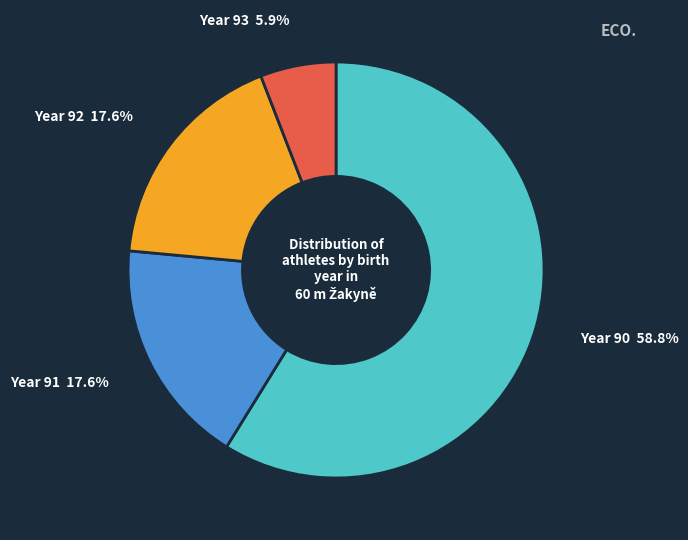

To the nearest percent, what is the average slice percentage?

25%